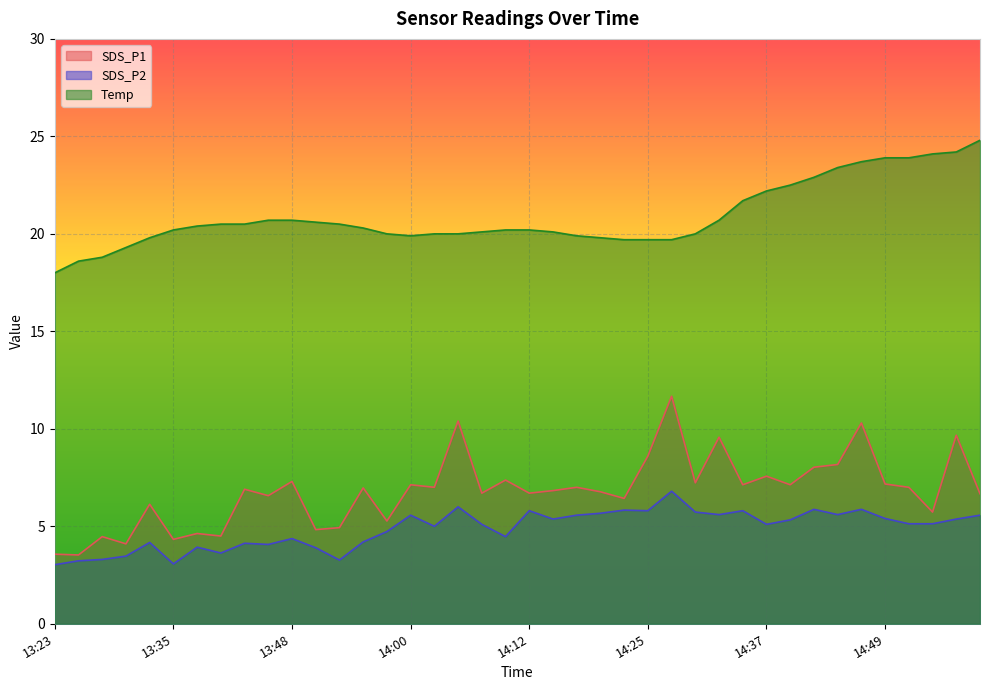

What is the value of the SDS_P1 point at the 36th from the left?

7.2